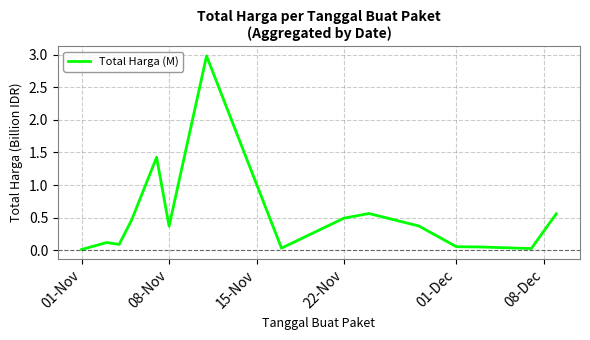

What is the greatest value displayed?

3.0